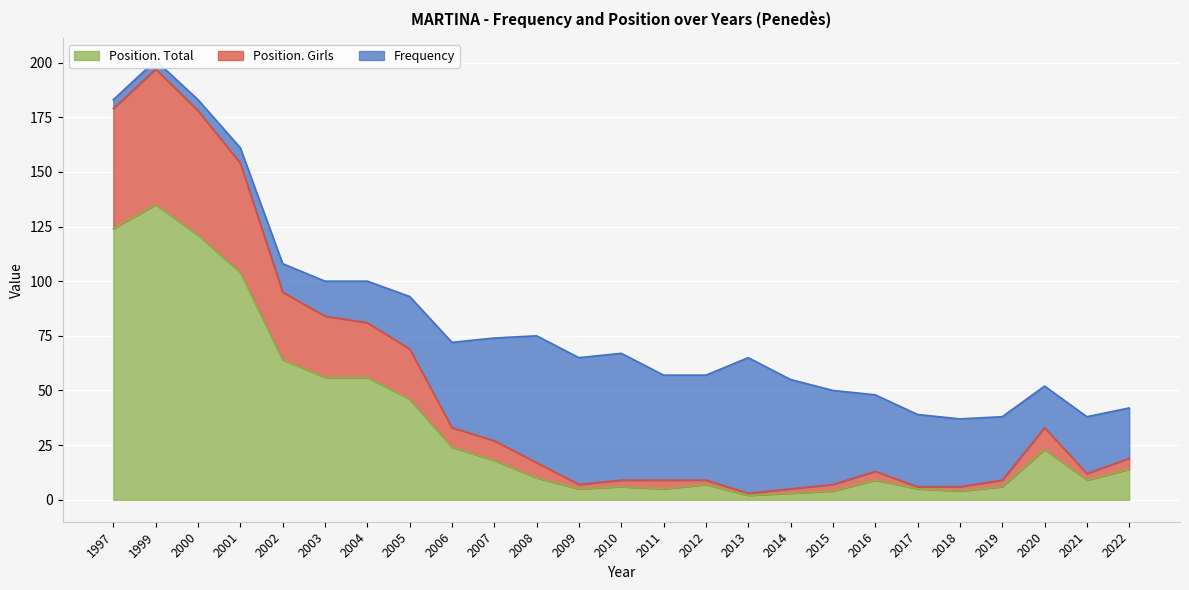

What is the value of the Position. Girls point at the 4th from the left?

154